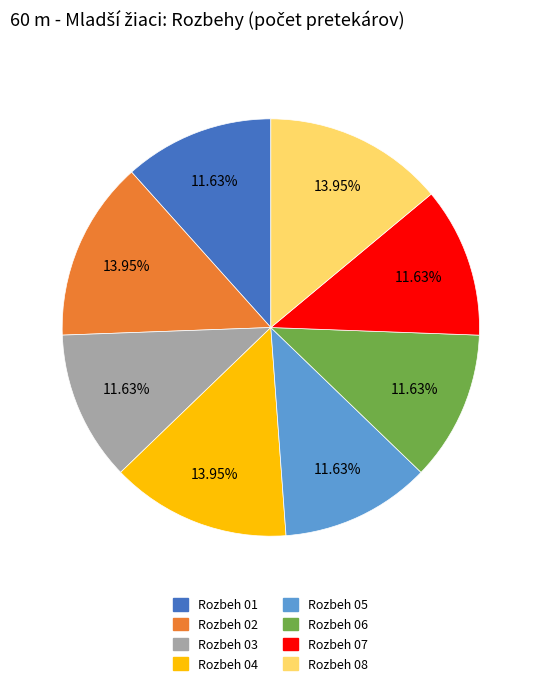

Is there any slice that represents more than half of the pie?

No